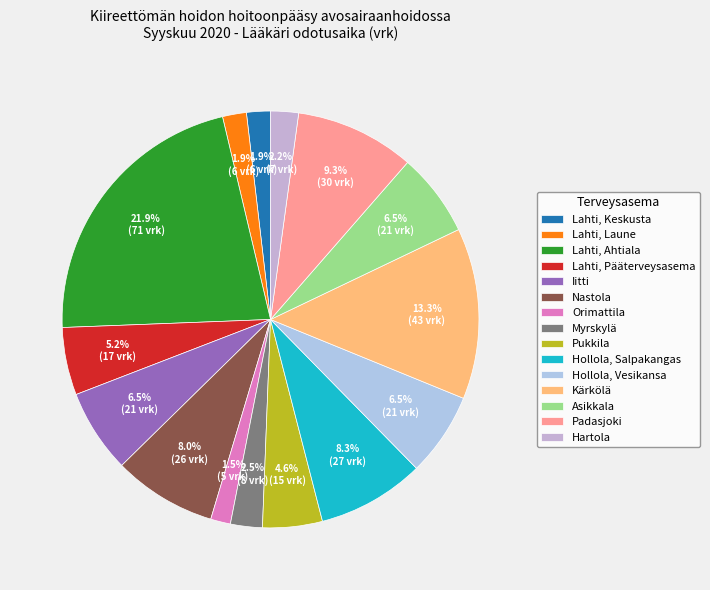

What percentage do Lahti, Pääterveysasema and Lahti, Keskusta together represent?

7.1%